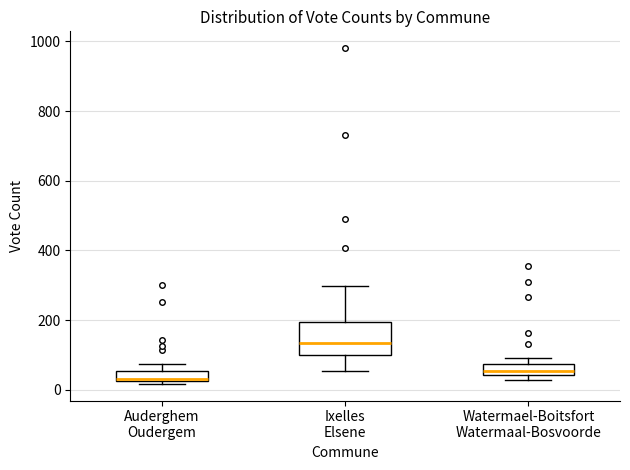

Which box's median line is the highest?

Ixelles Elsene